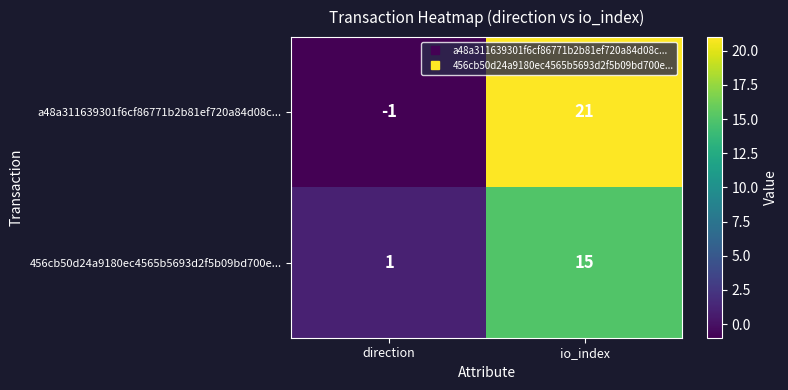

What is the difference between the maximum and minimum values in the 456cb50d24a9180ec4565b5693d2f5b09bd700e... series?

14